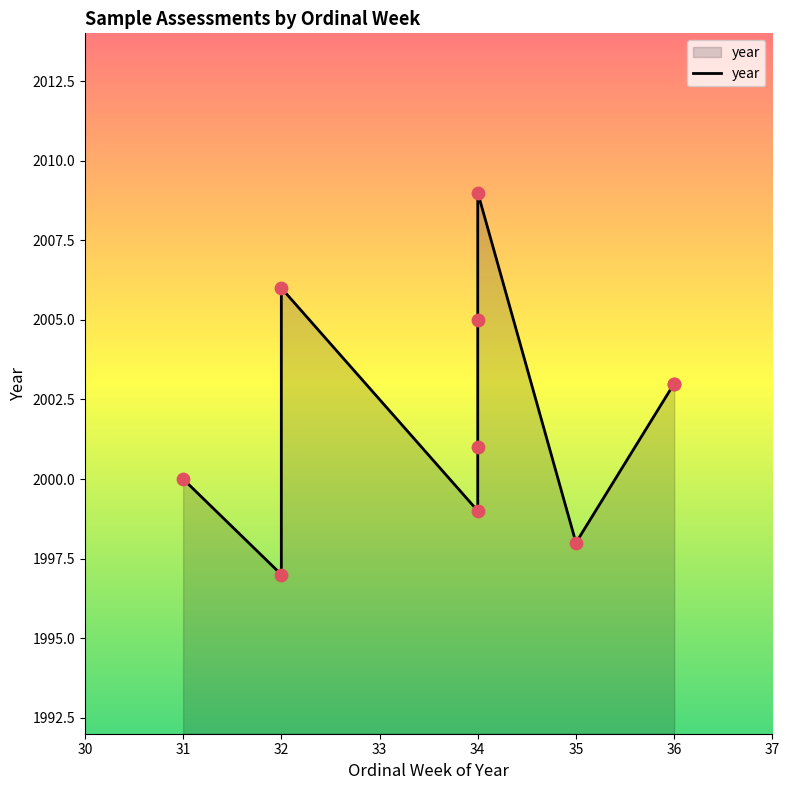

What is the change in value from 33 to 34?

+2